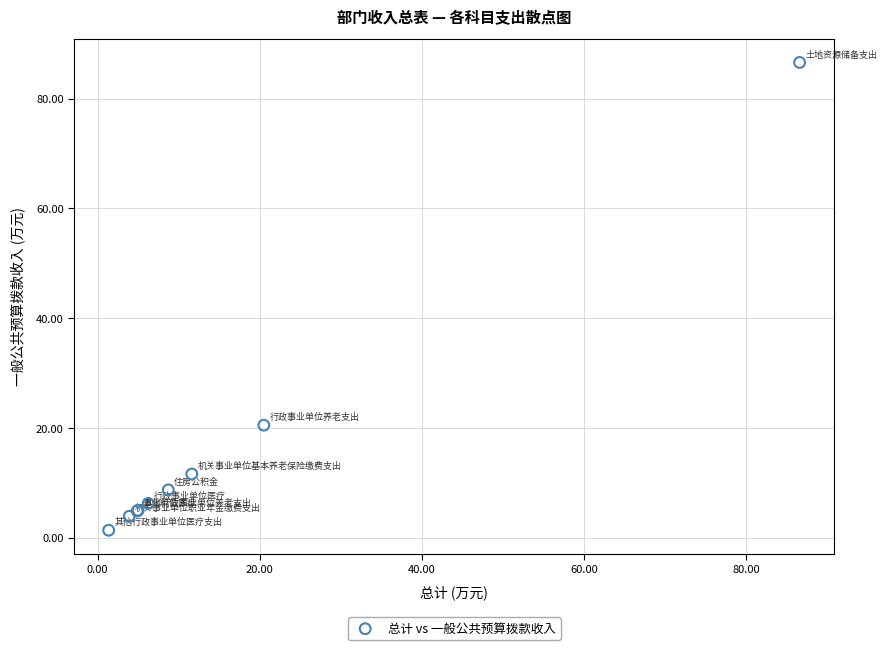

What Y value in the scatter plot is closest to 43?

20.5